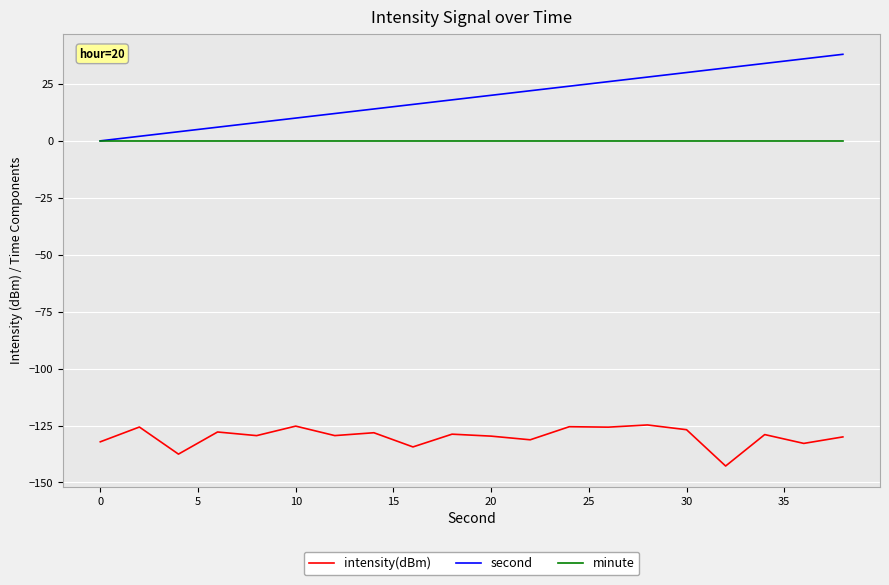

Which series has the widest spread of values?

second